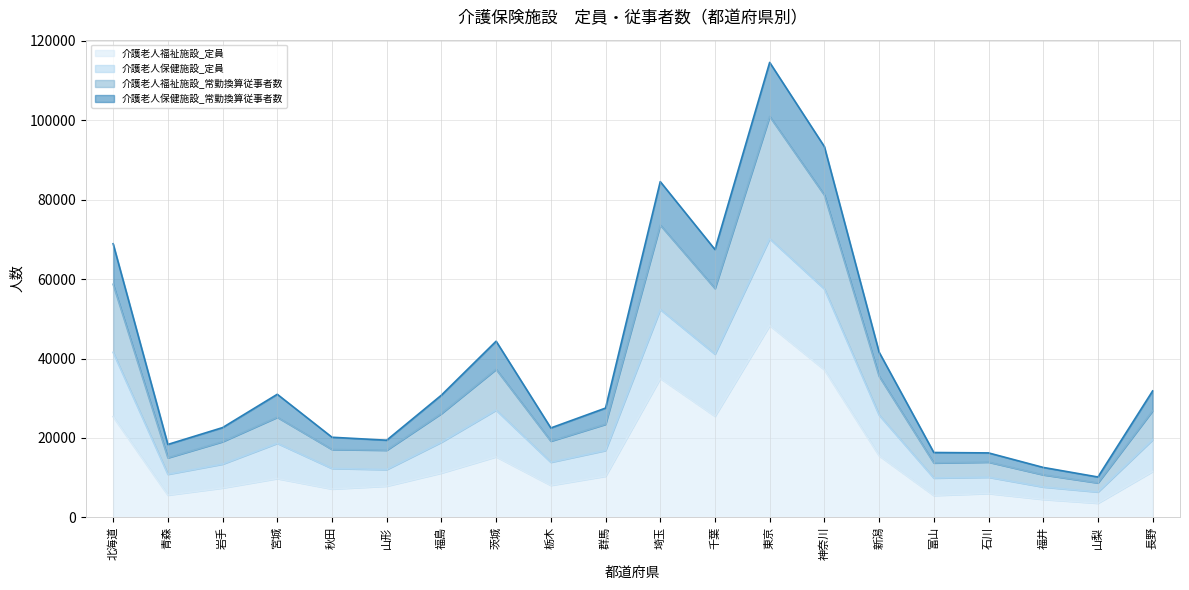

Rank the series by their maximum value, from lowest to highest.

介護老人福祉施設_定員, 介護老人保健施設_常勤換算従事者数, 介護老人福祉施設_常勤換算従事者数, 介護老人保健施設_定員